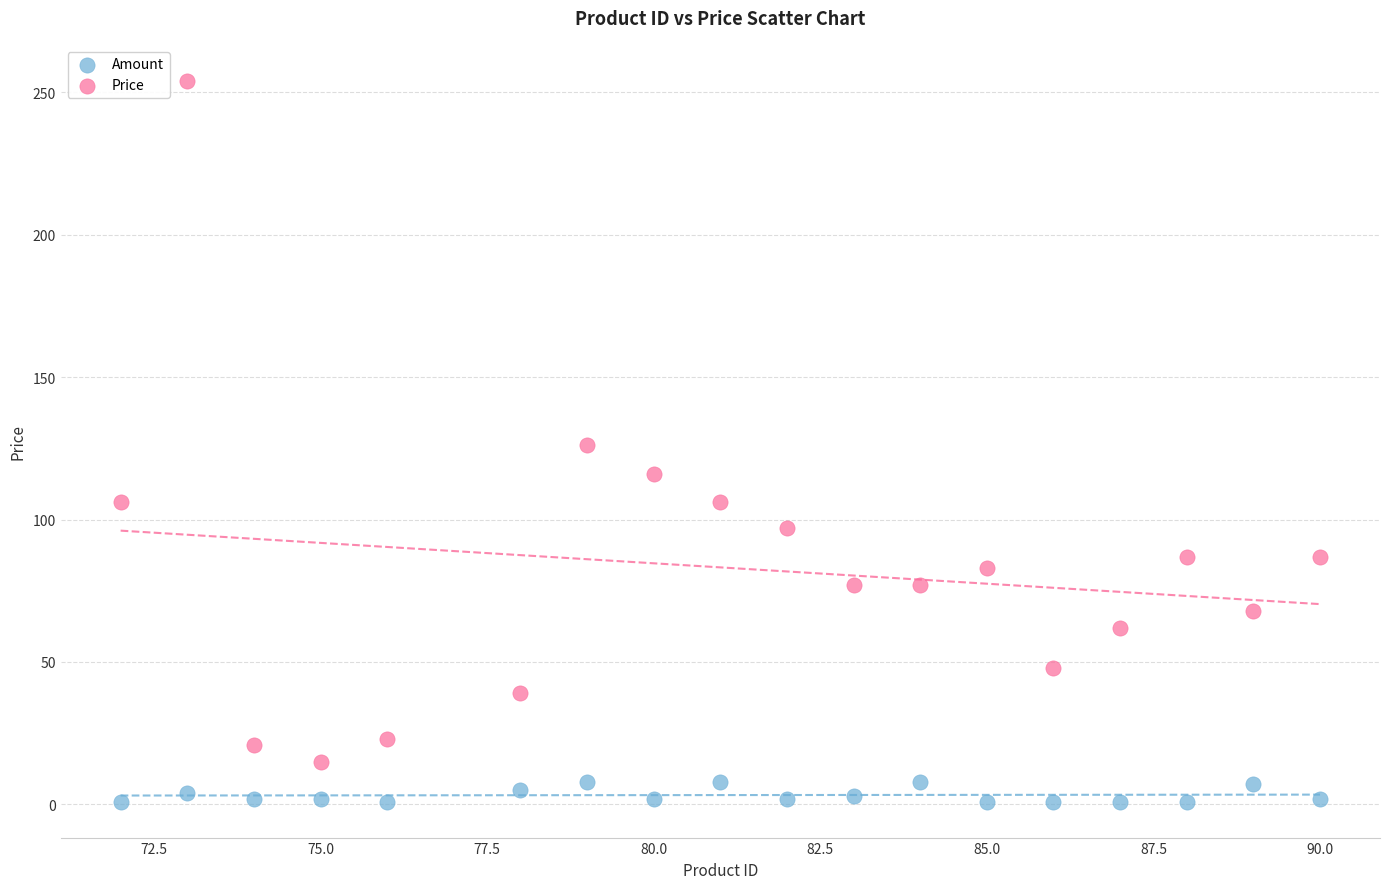

Which series contains the lowest Y value?

Amount